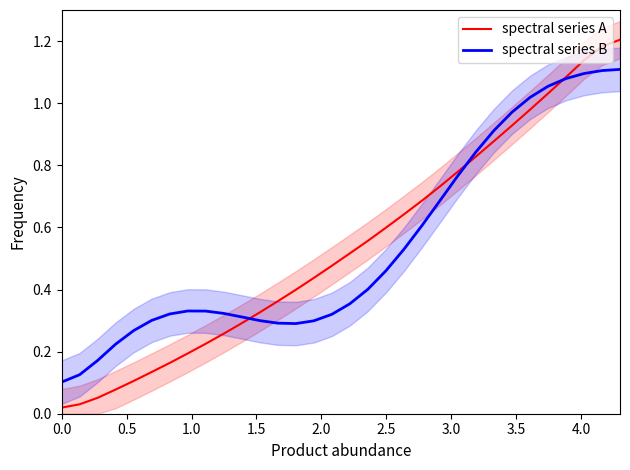

What is the label of the 2nd point from the left?

0.5